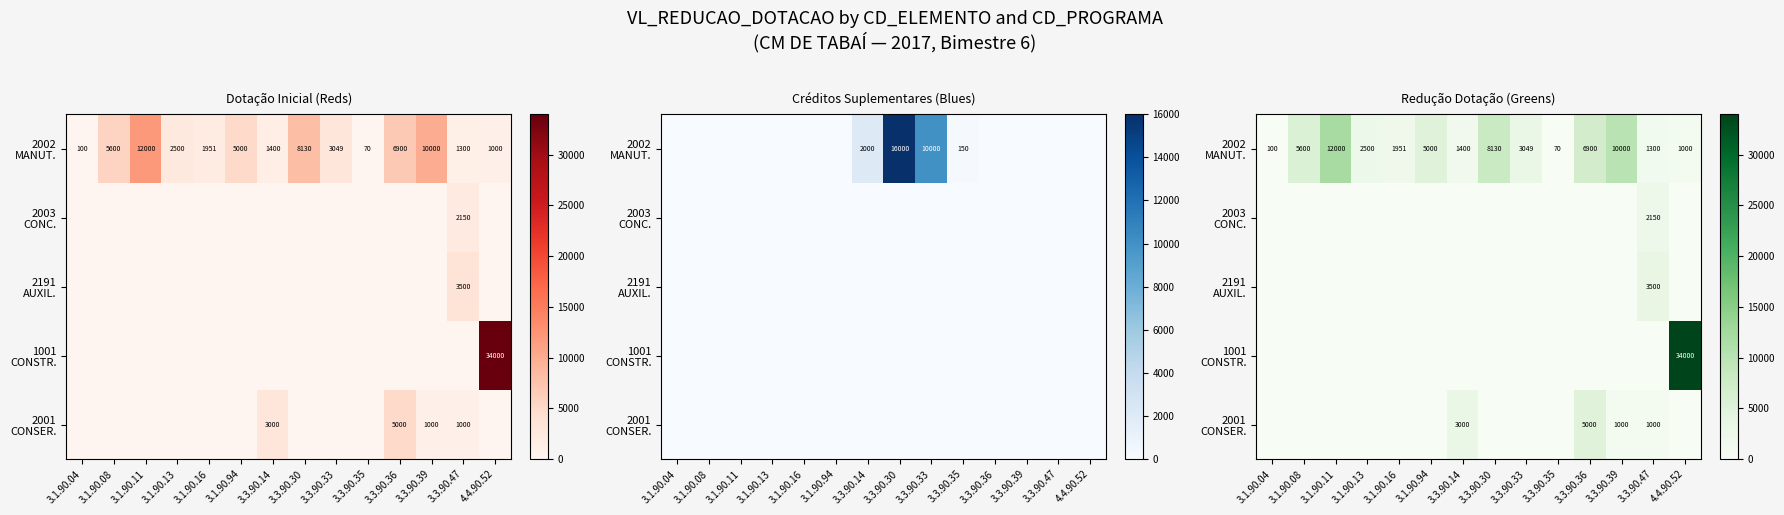

Which series has the largest range (max minus min)?

1001 CONSTR.